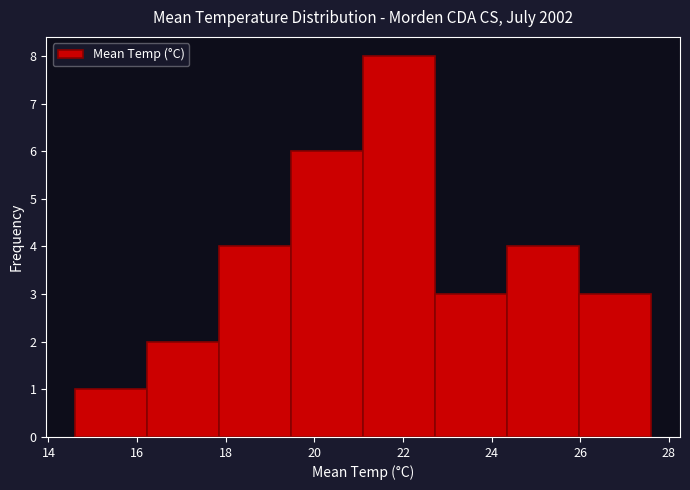

Reading left to right, transcribe this chart: for each bar, give the range it covers on the x-axis and its height. Neither the bar edges nor the heights are printed on the chart, so give them approximately, as read against the axes.

14.6 to 16.2: 1
16.2 to 17.8: 2
17.8 to 19.4: 4
19.4 to 21.2: 6
21.2 to 22.8: 8
22.8 to 24.4: 3
24.4 to 26.0: 4
26.0 to 27.6: 3